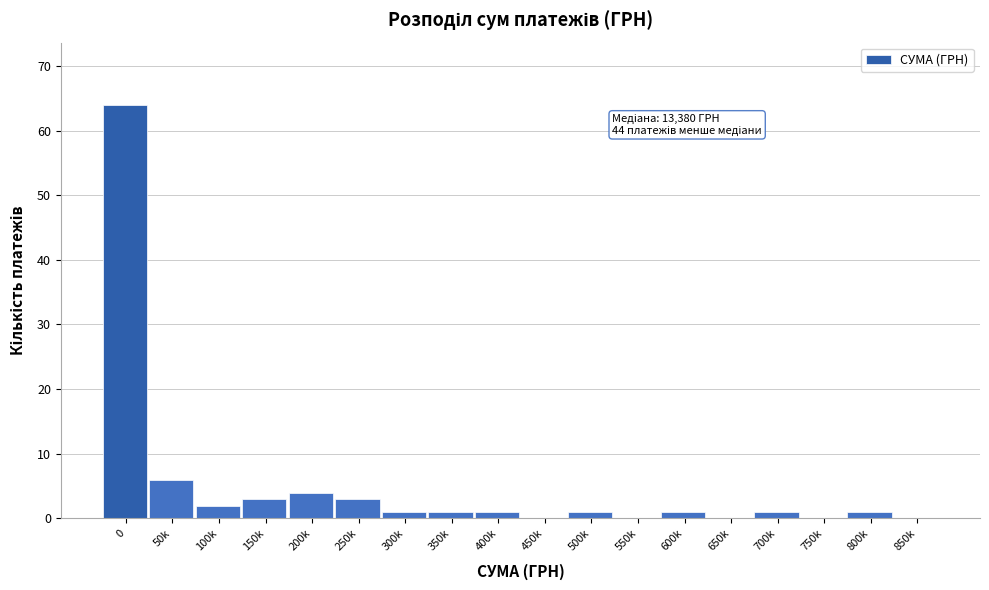

Reading left to right, what are all the values shown in this chart?

0=64	50k=6	100k=2	150k=3	200k=4	250k=3	300k=1	350k=1	400k=1	450k=0	500k=1	550k=0	600k=1	650k=0	700k=1	750k=0	800k=1	850k=0